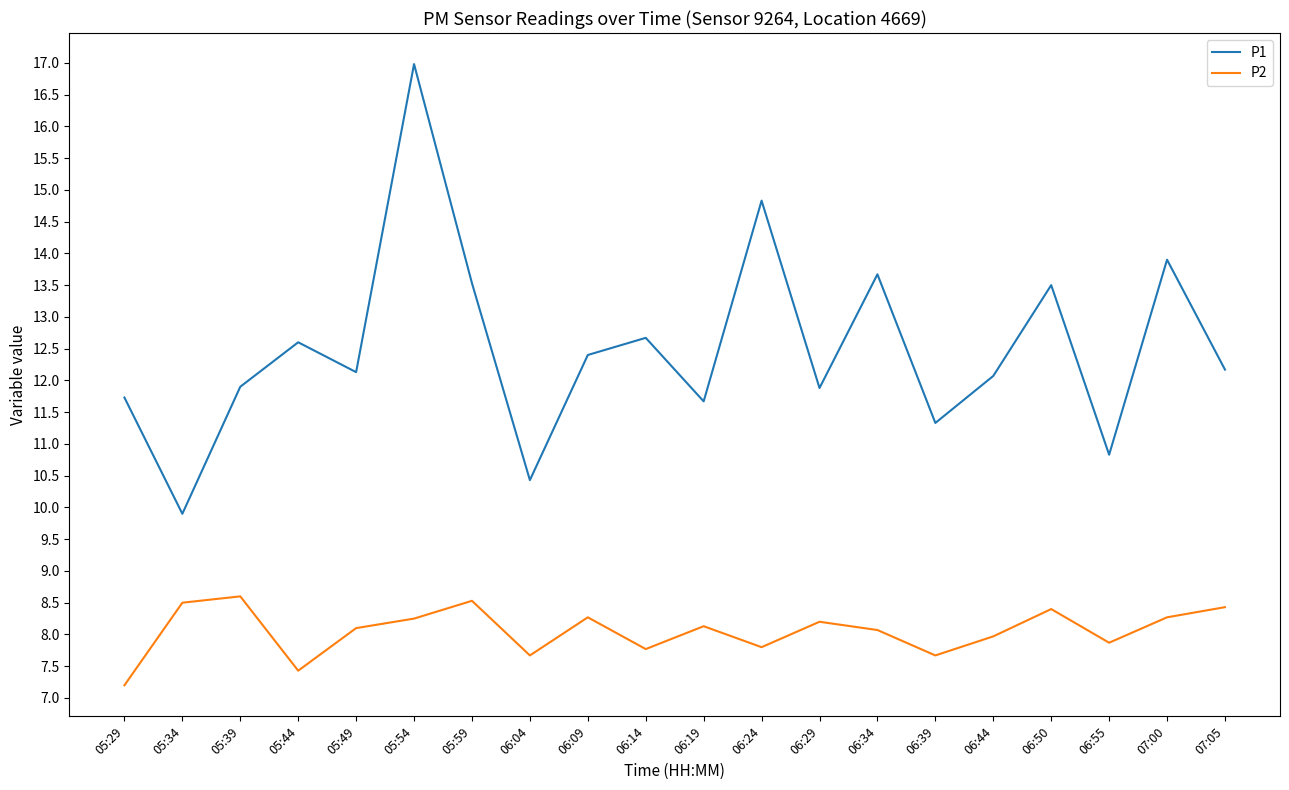

Is the value of P1 at 05:39 greater than the value of P2 at 06:09?

Yes